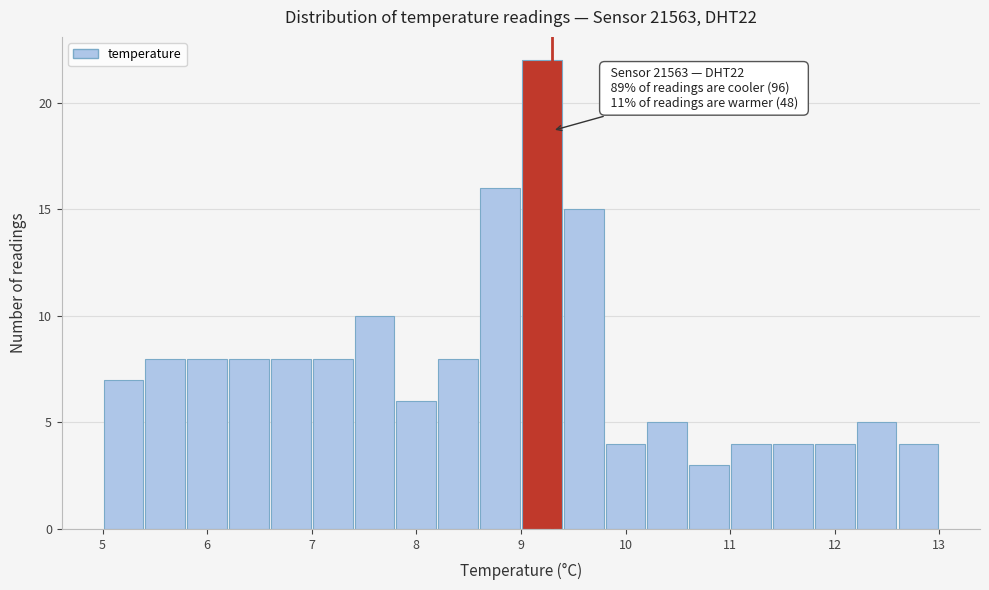

Which range on the x-axis has the tallest bar?

9.0 to 9.4